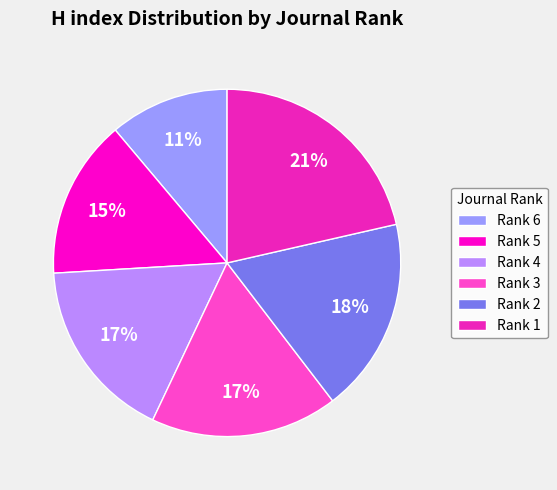

To the nearest percent, what is the average slice percentage?

17%